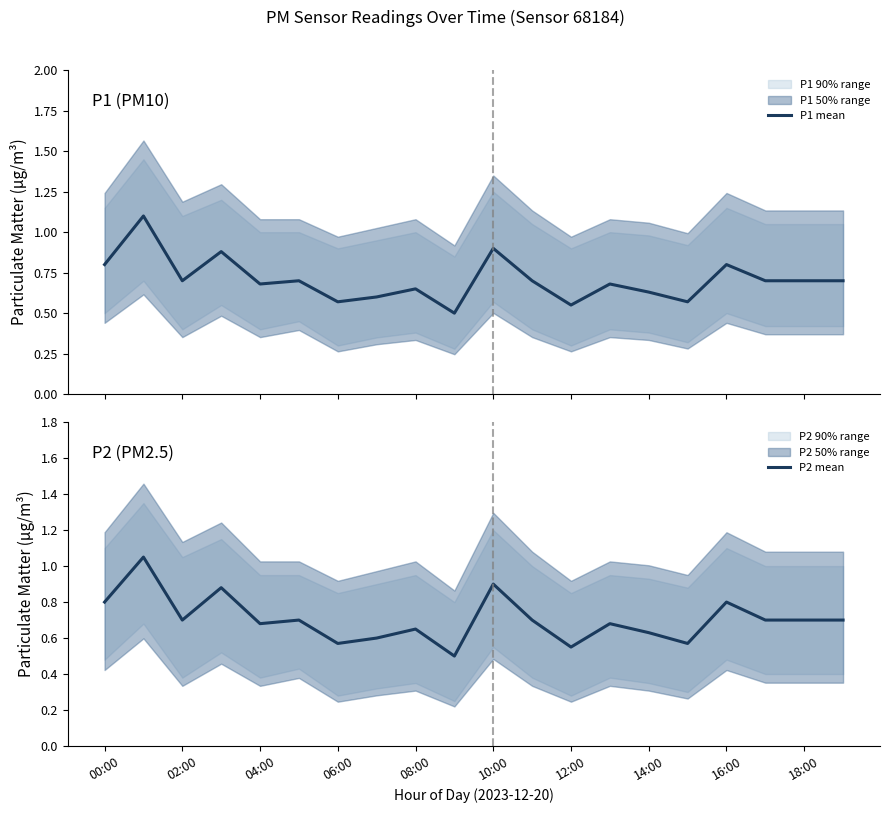

What is the difference between the second highest and minimum values in the P2 mean series?

0.4